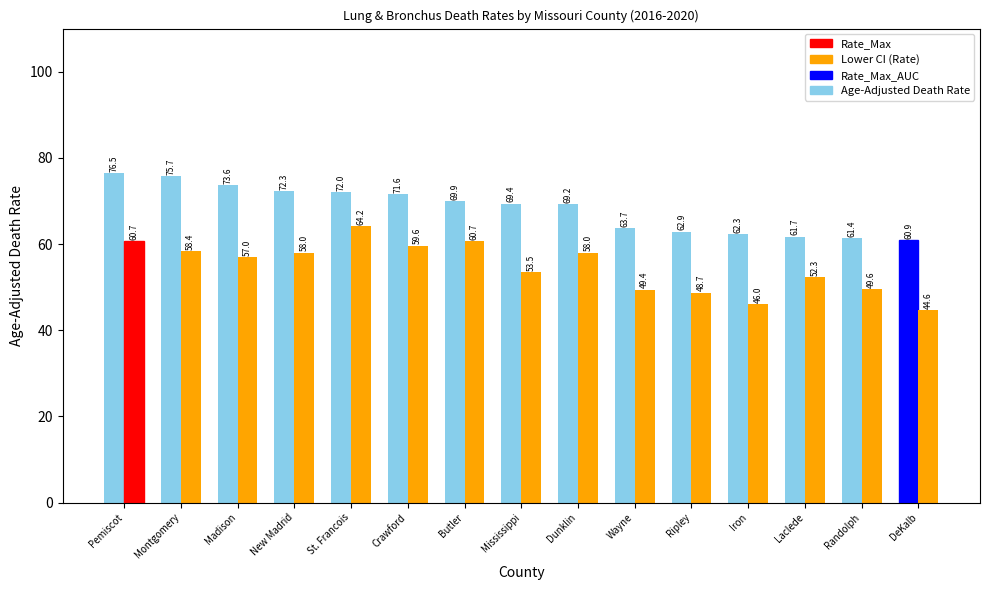

What position from the left is Pemiscot?

1